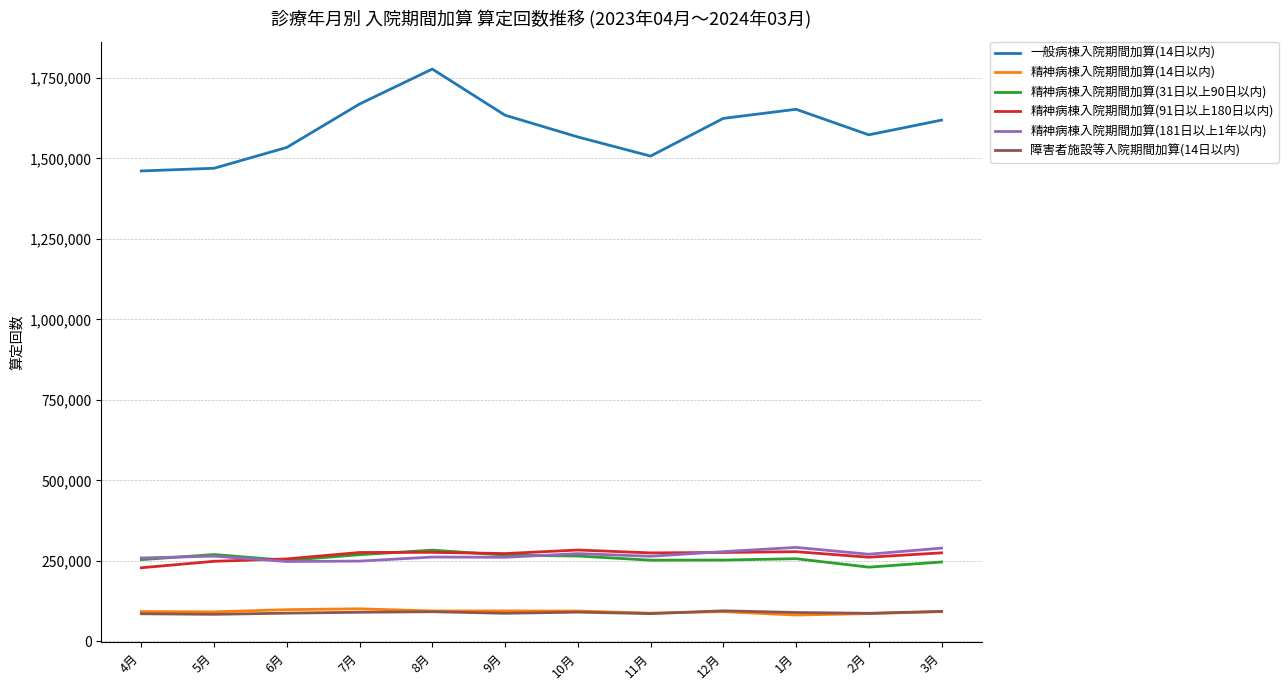

True or false: 障害者施設等入院期間加算(14日以内) and 精神病棟入院期間加算(181日以上1年以内) cross at least once.

False